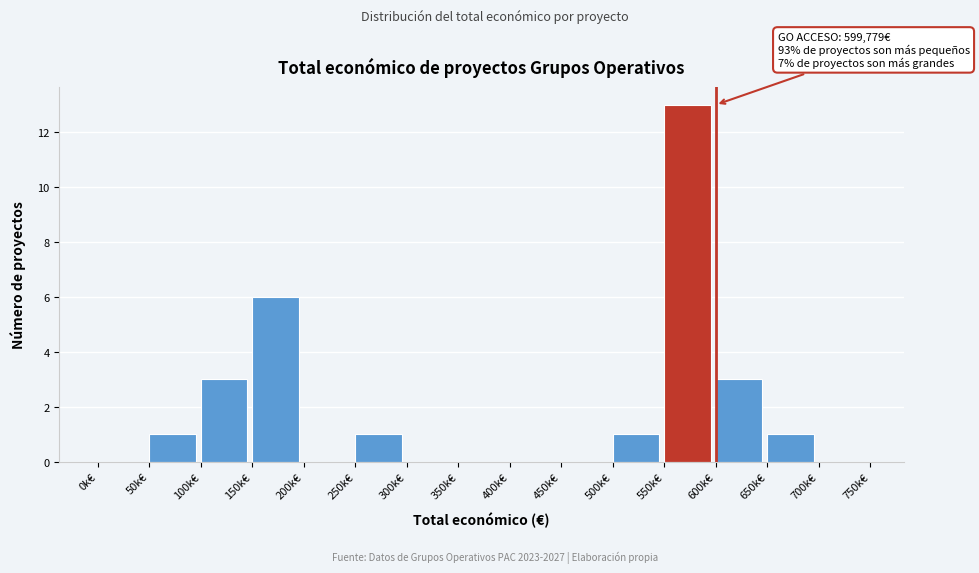

Reading left to right, transcribe all the data shown in this chart.

0k€=0	50k€=1	100k€=3	150k€=6	200k€=0	250k€=1	300k€=0	350k€=0	400k€=0	450k€=0	500k€=1	550k€=13	600k€=3	650k€=1	700k€=0